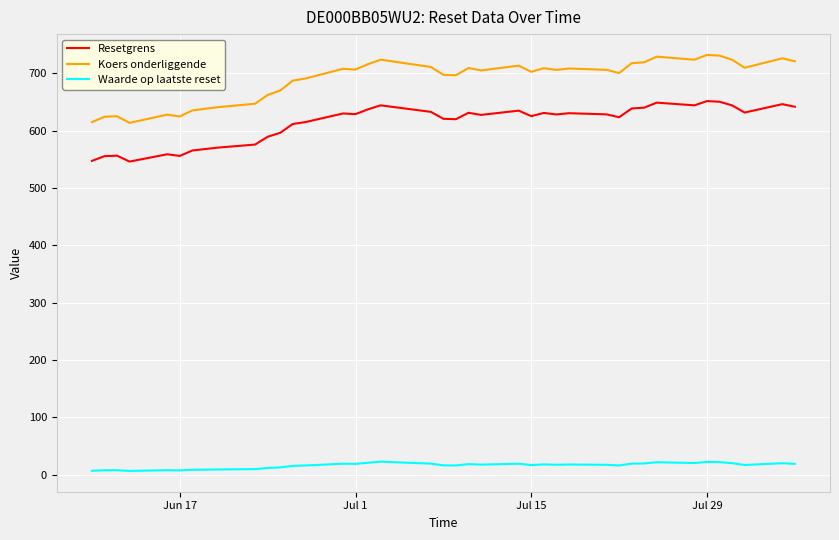

What is the difference between the second highest and minimum values in the Resetgrens series?

104.3